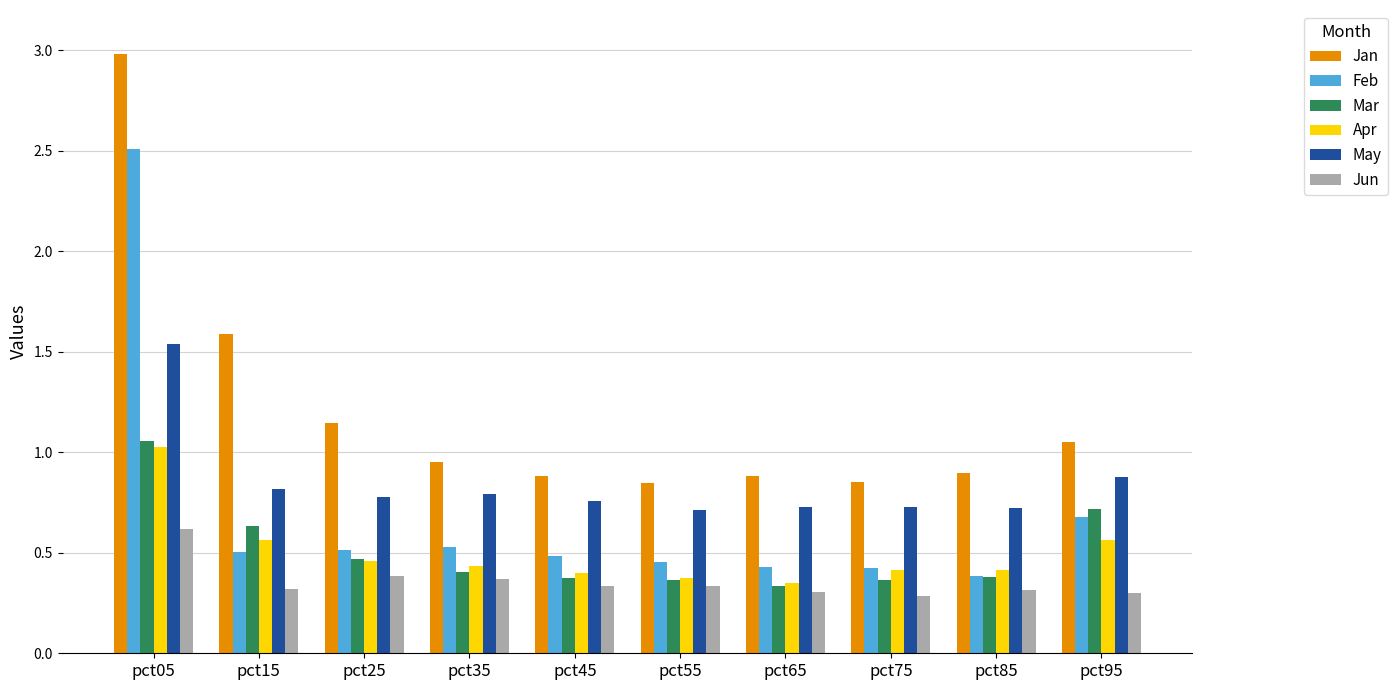

Read the May value at pct55.

0.7